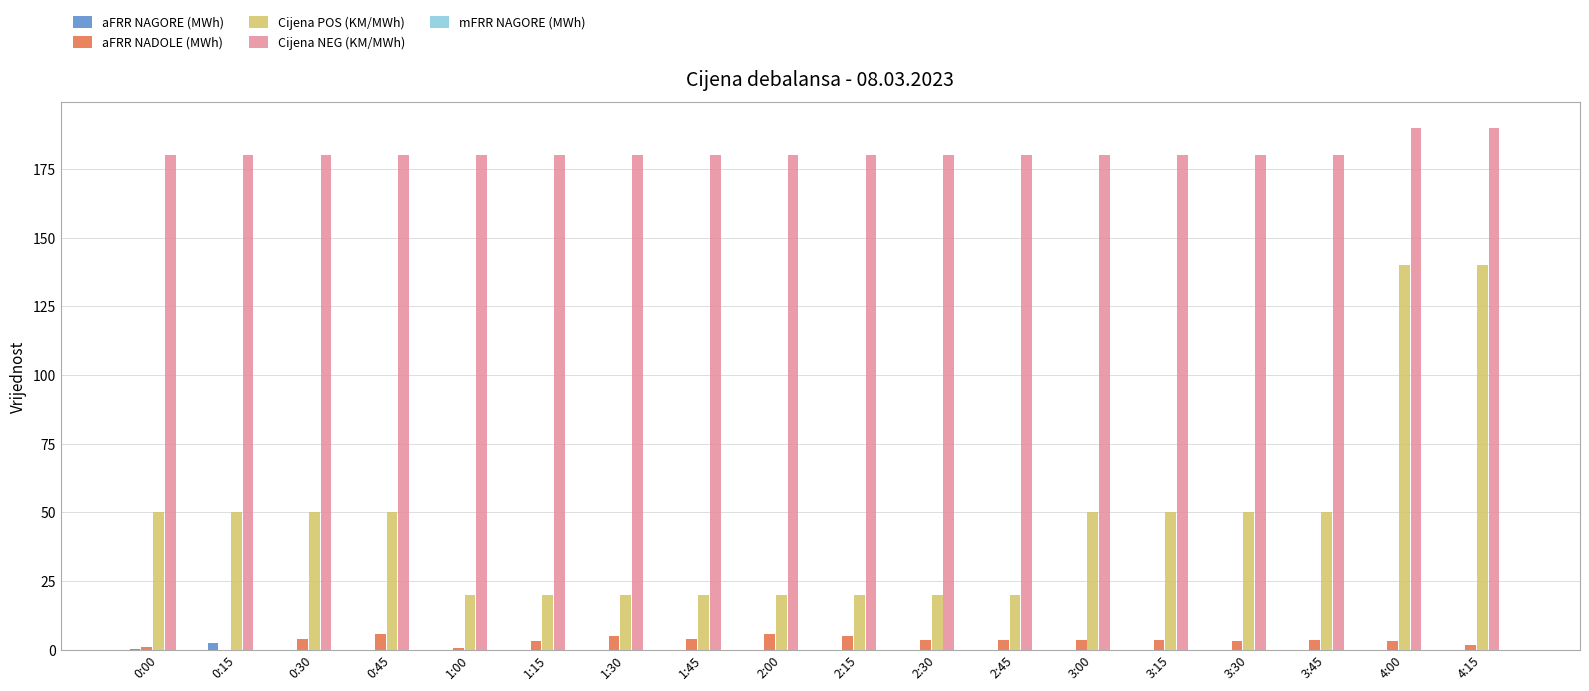

True or false: Cijena POS (KM/MWh) has a value of 50.0 at 3:30.

True